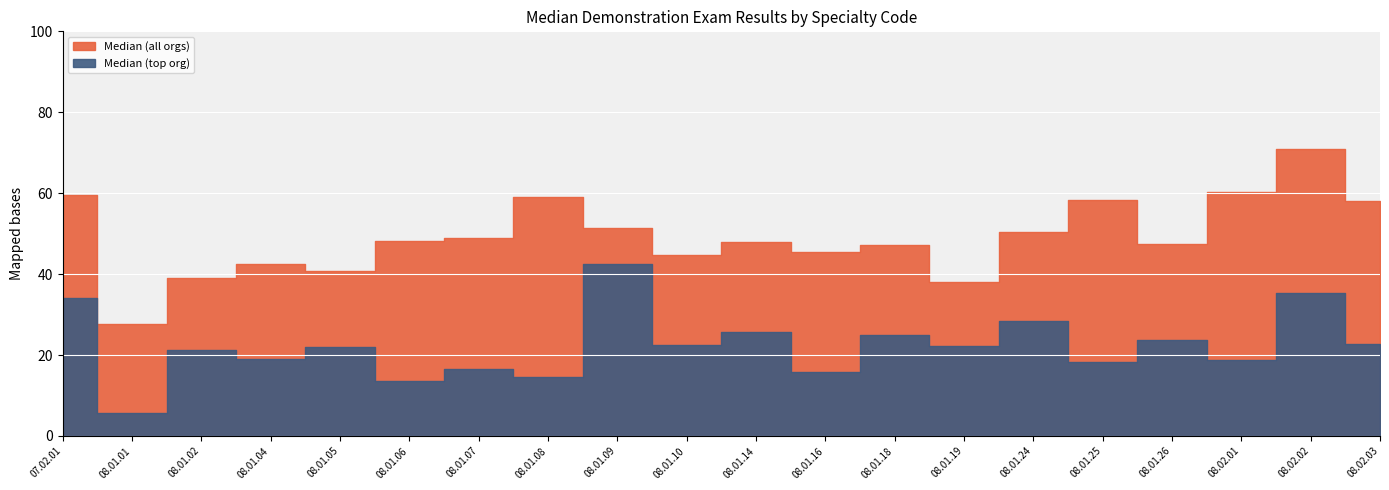

The Median (all orgs) series shows 15.0 at 08.01.19. True or false?

False